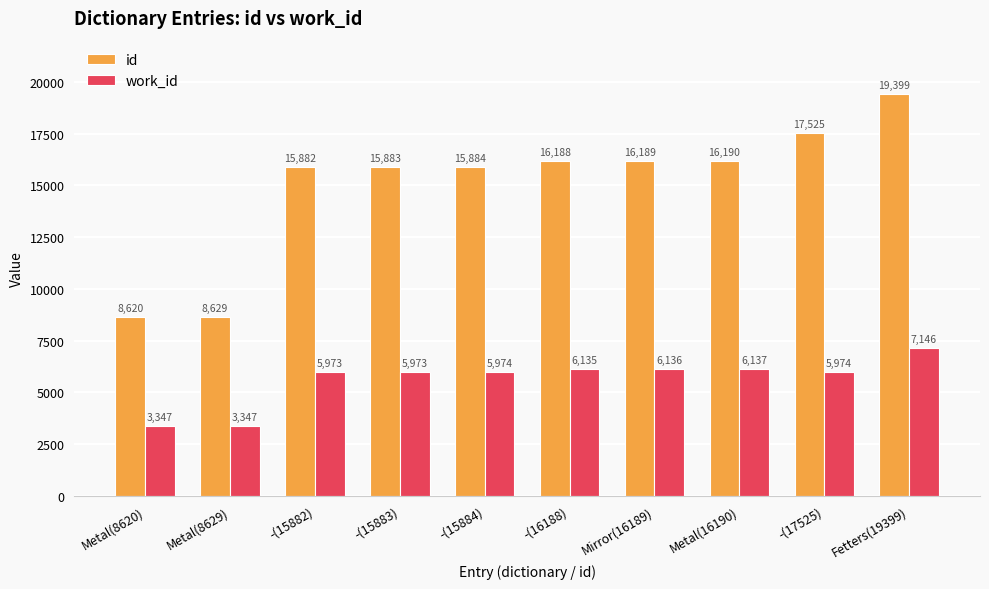

List the series in order of their peak value, lowest first.

work_id, id